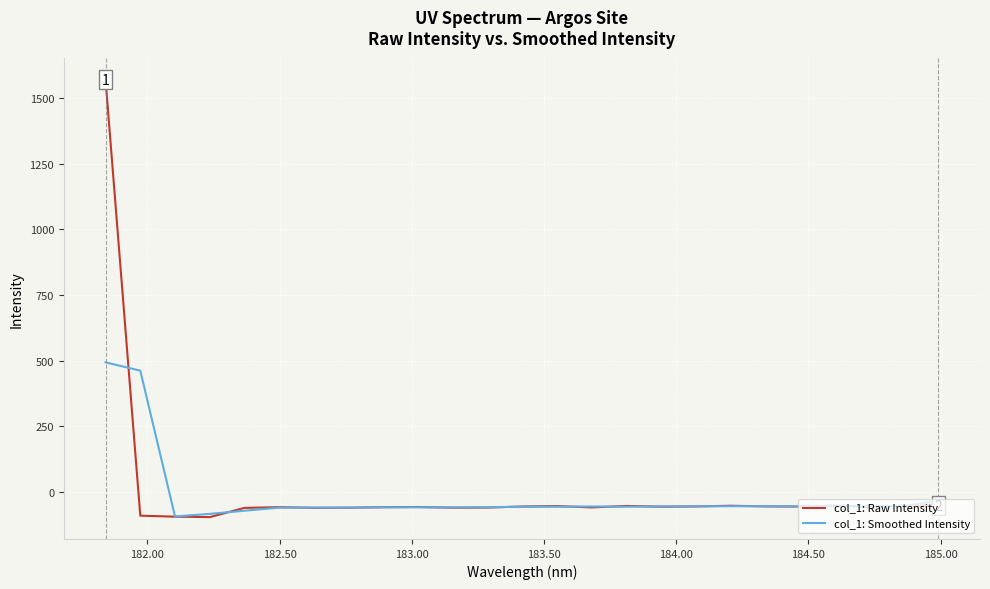

Which series has the largest range (max minus min)?

col_1: Raw Intensity